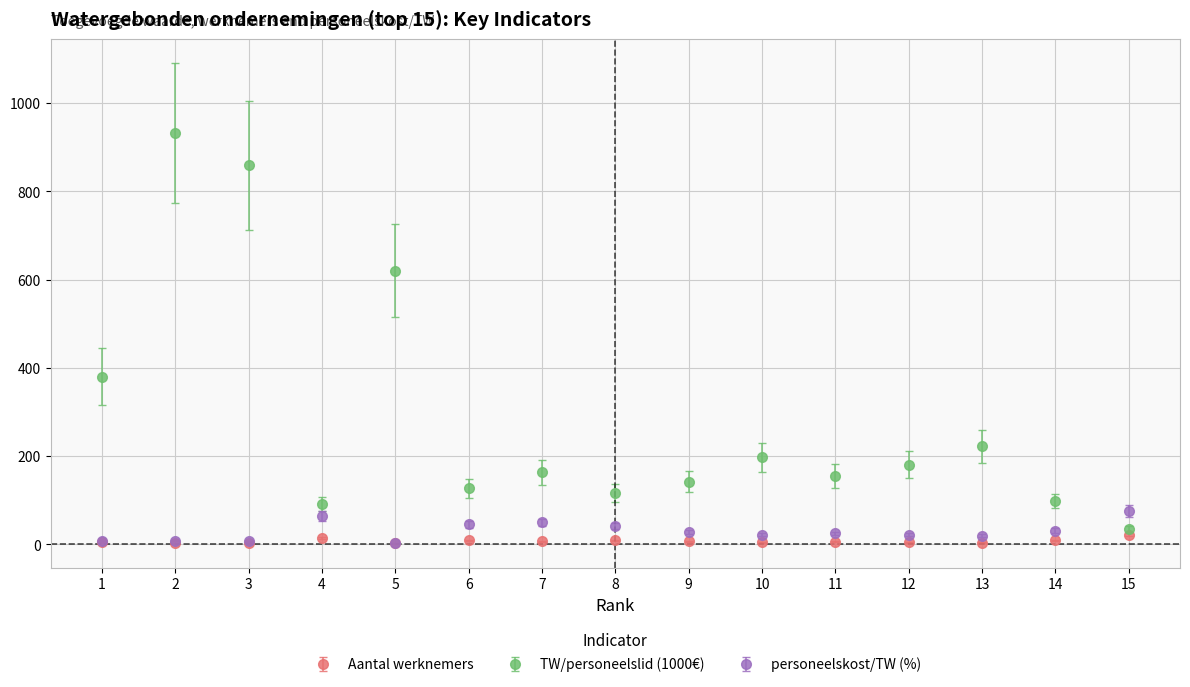

How many distinct data groups are displayed?

3